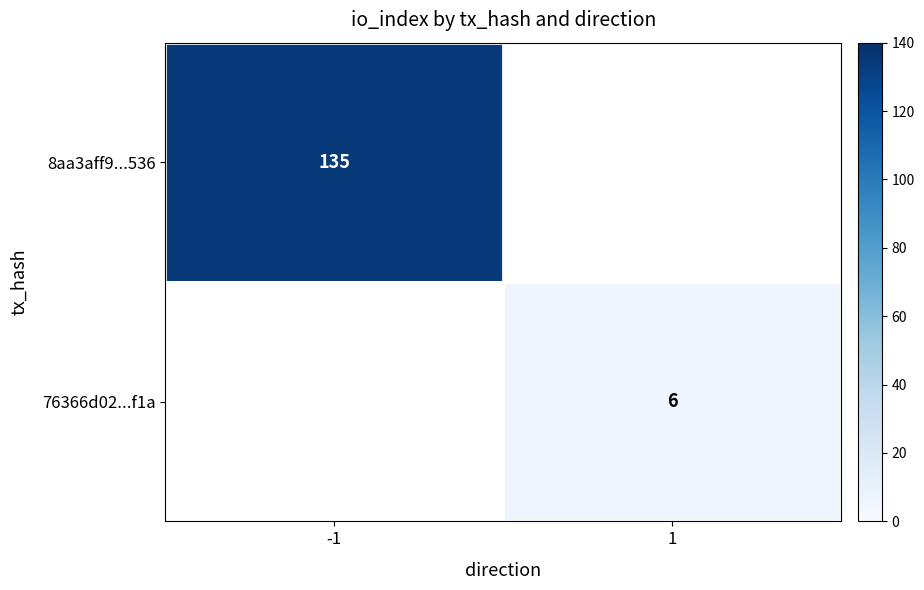

At which category does the chart reach its peak across all series?

-1